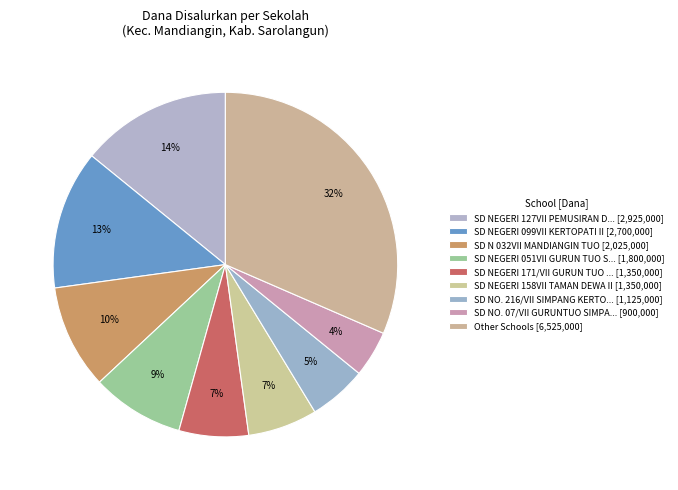

How many slices are in this pie chart?

9